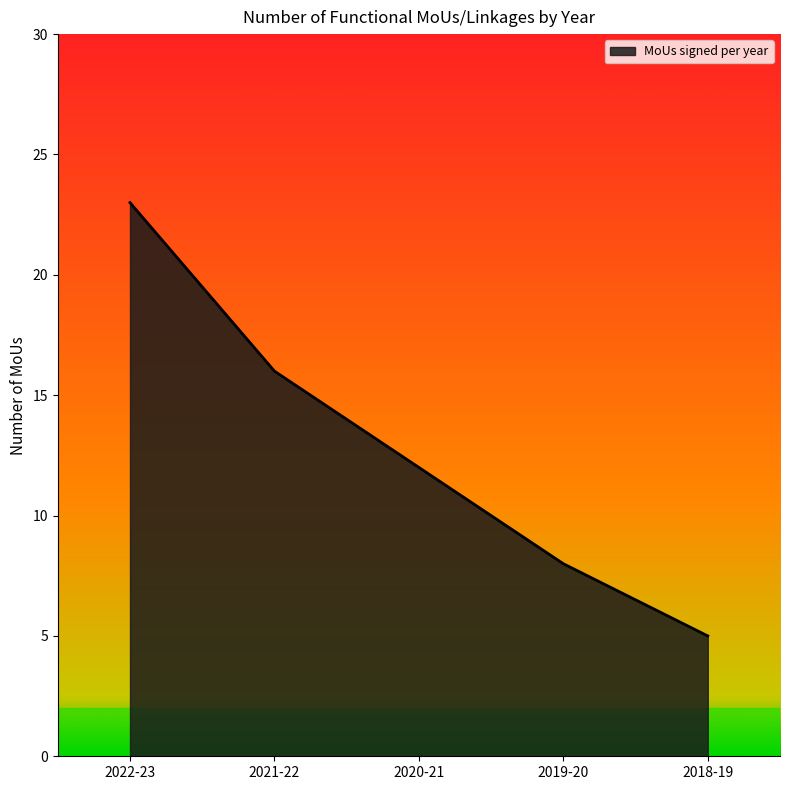

What is the difference between the values at 2021-22 and 2020-21?

4